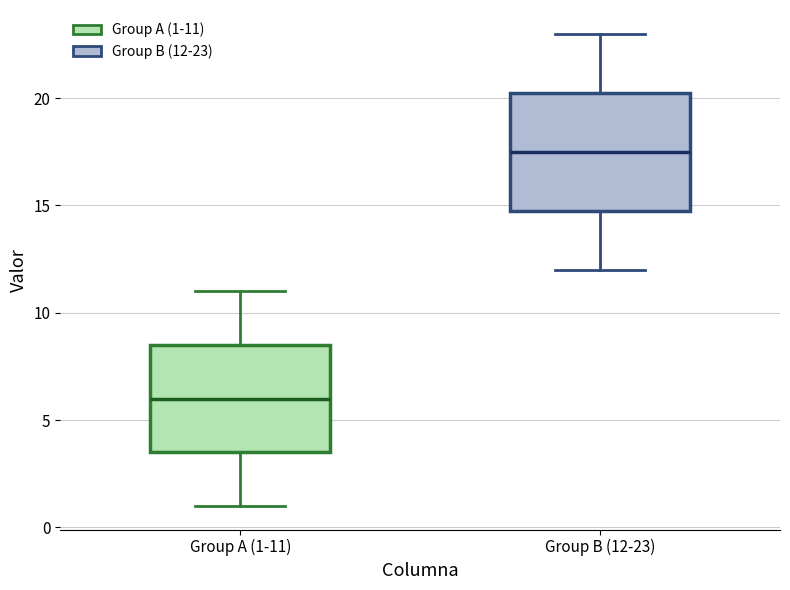

Reading left to right, read every box against the y-axis: the position of its median line, the range the box covers, and the ends of its whiskers. The values are not printed on the chart, so give them approximately, as read against the axis.

Group A (1-11): median 6.0, box 3.5 to 8.5, whiskers 1.0 to 11.0
Group B (12-23): median 17.5, box 15.0 to 20.5, whiskers 12.0 to 23.0